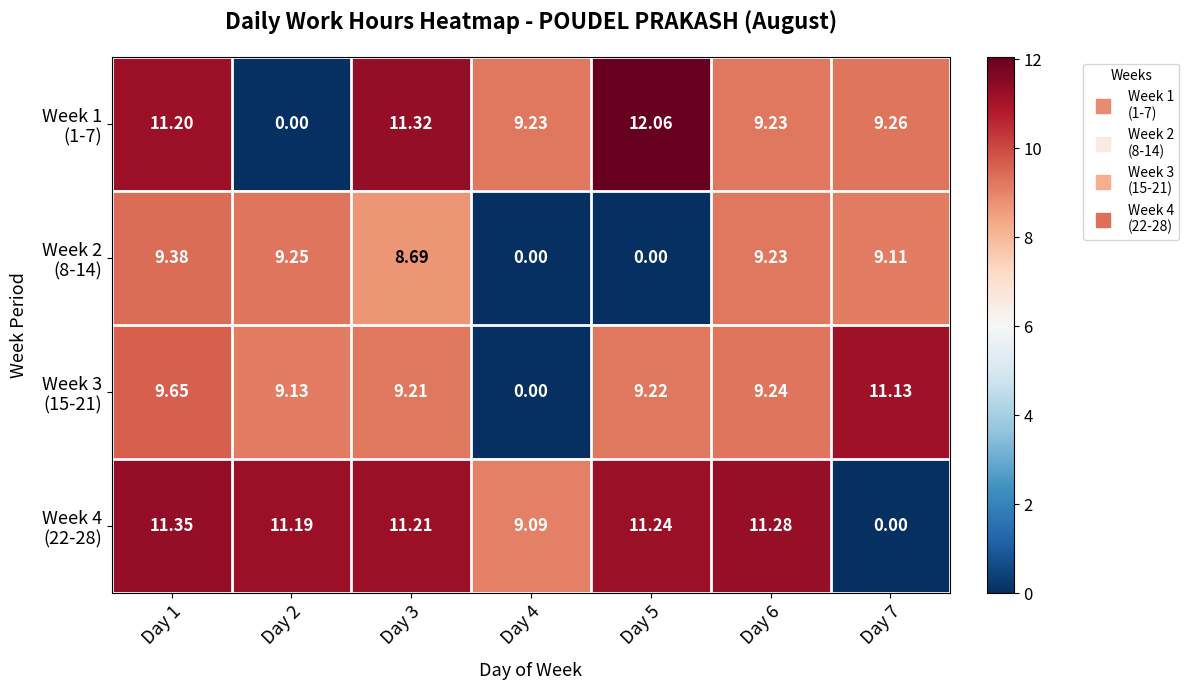

Count the number of categories in the chart.

7